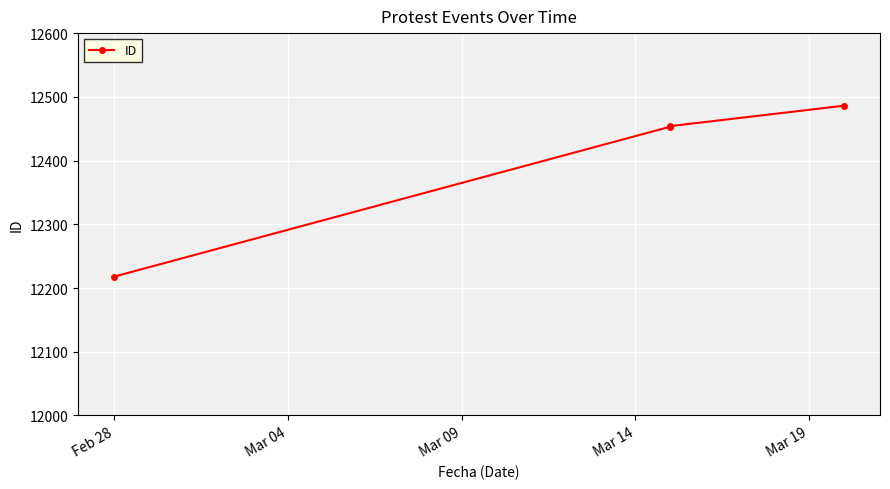

How many values are below 12454?

2